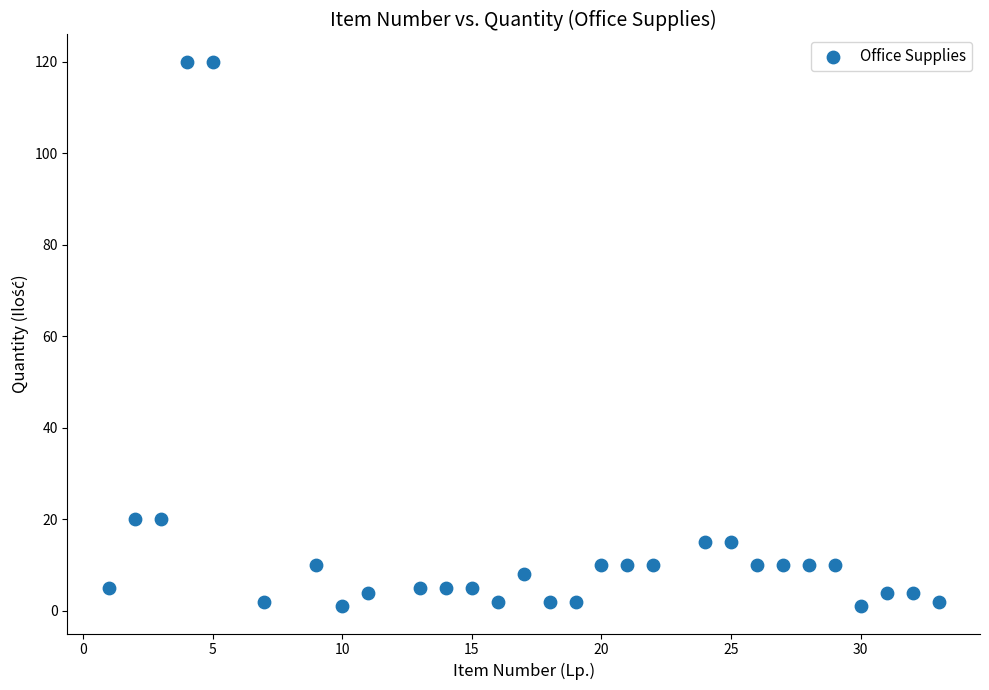

What is the range of X values (max minus min)?

32